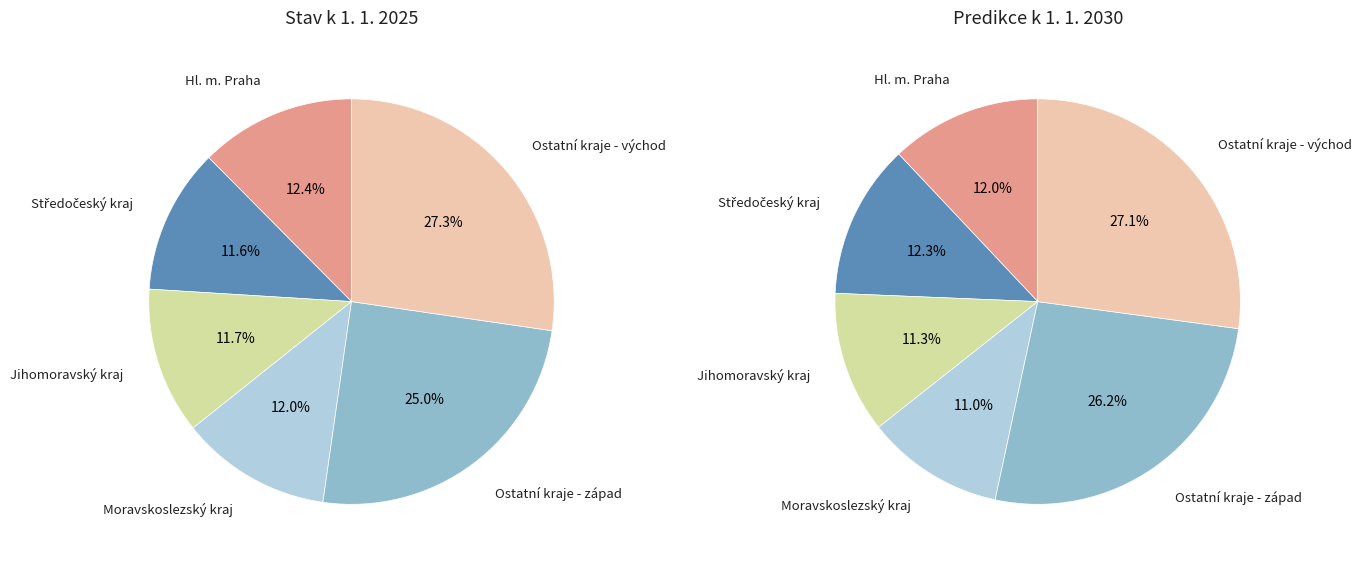

Is it true that Jihočeský kraj is 1% of the pie?

False